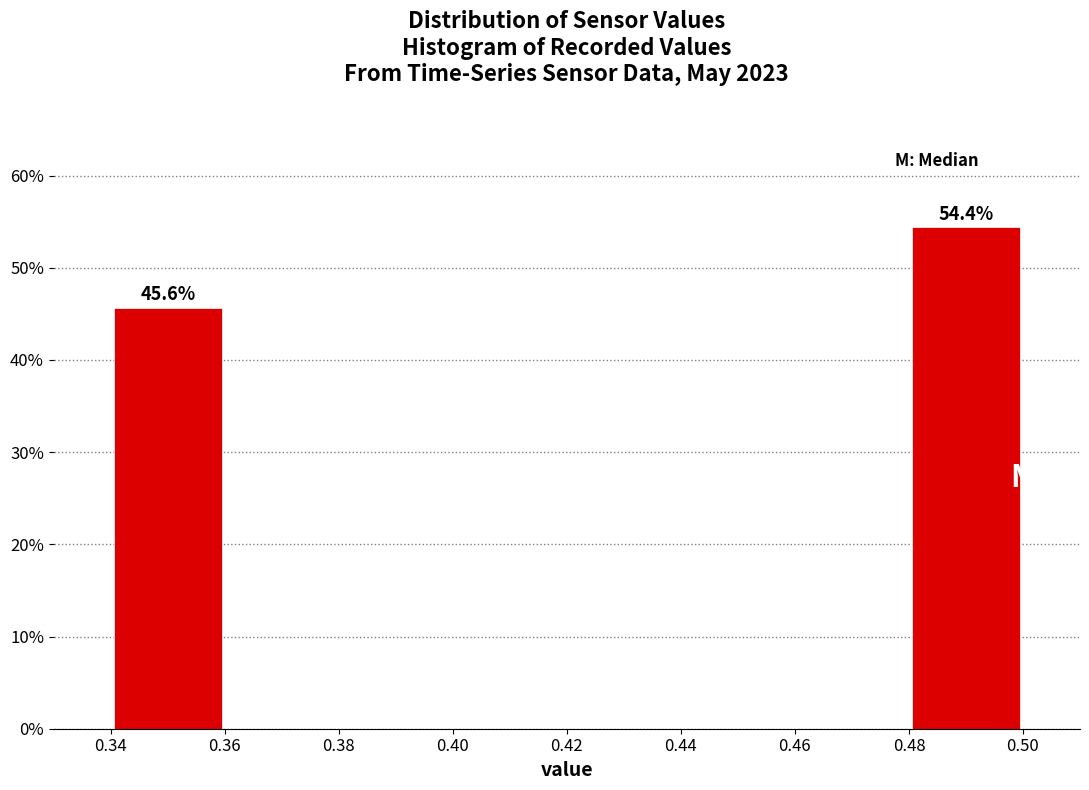

Which range on the x-axis has the tallest bar?

0.48 to 0.50